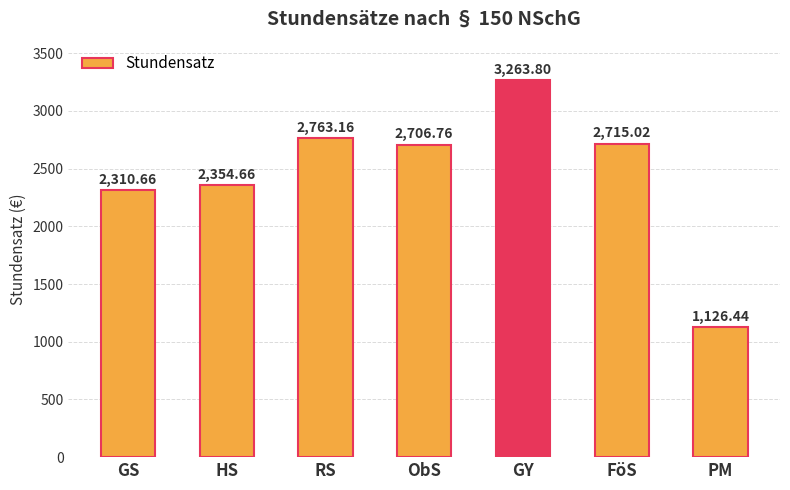

Rank the categories by value from lowest to highest.

PM, GS, HS, ObS, FöS, RS, GY